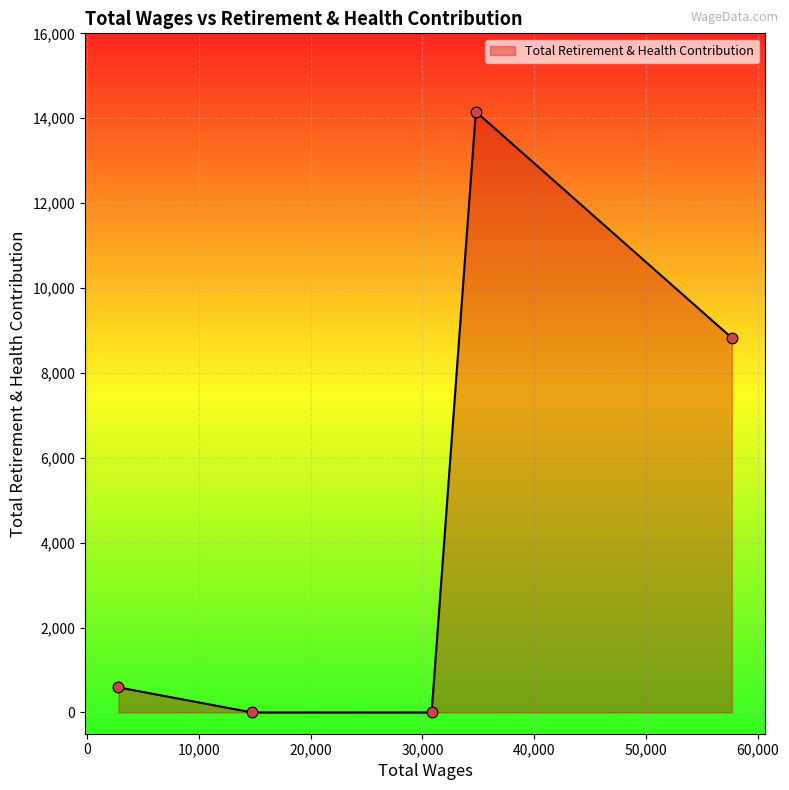

What is the average value?

4714